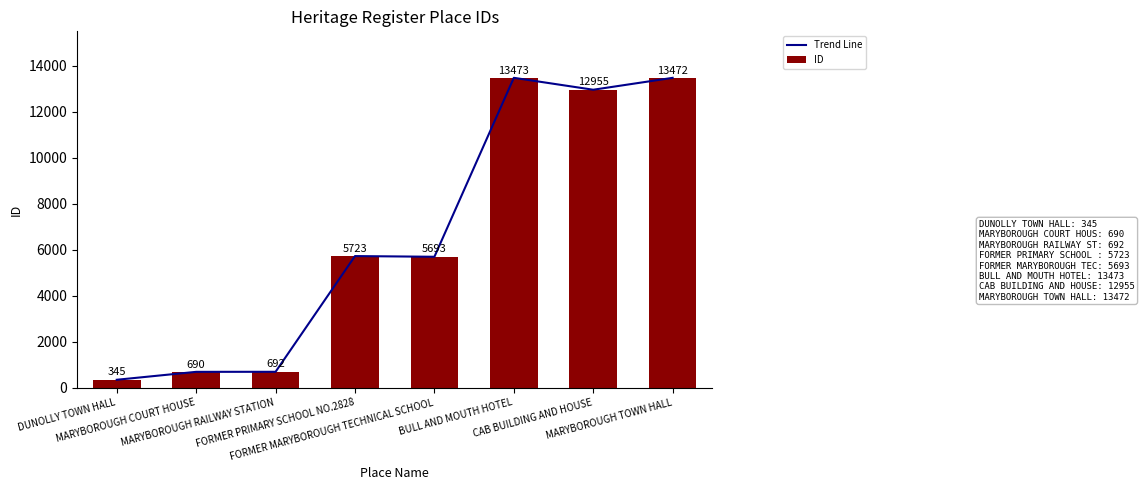

Where is Trend Line nearest to the value 6909?

FORMER PRIMARY SCHOOL NO.2828